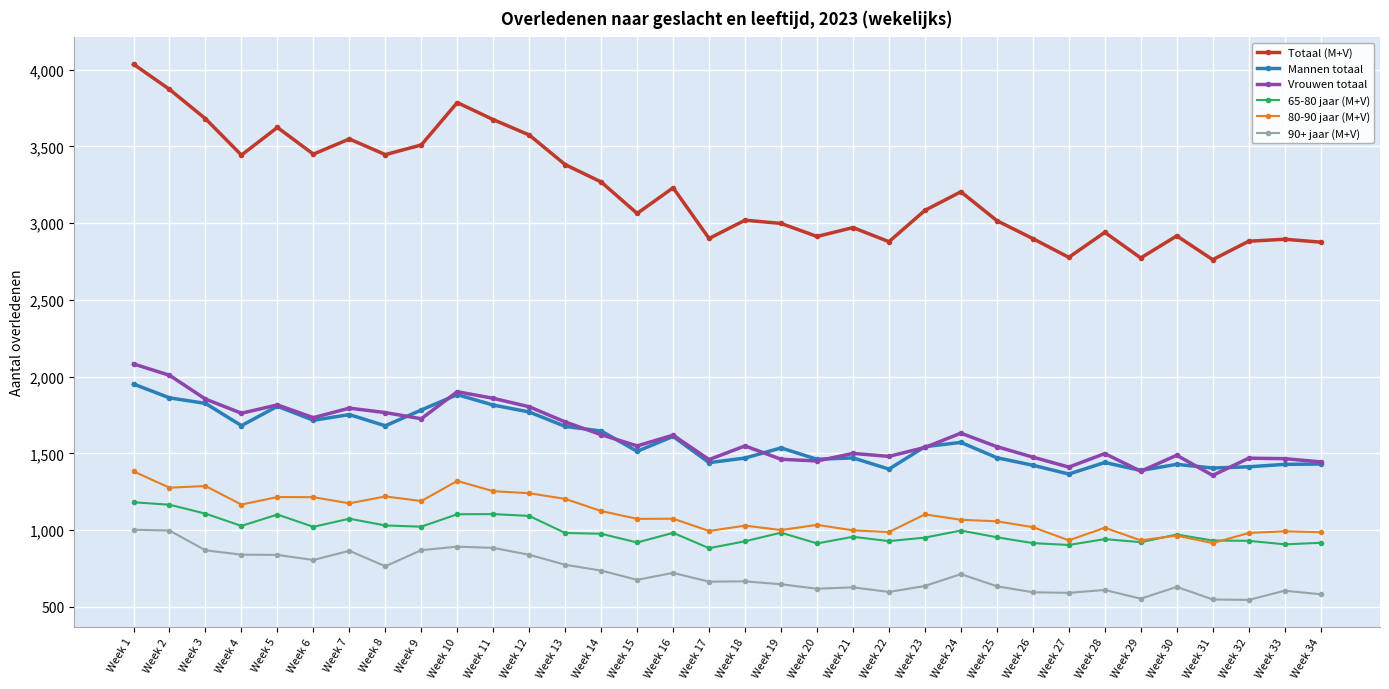

How many lines are shown in the chart?

6